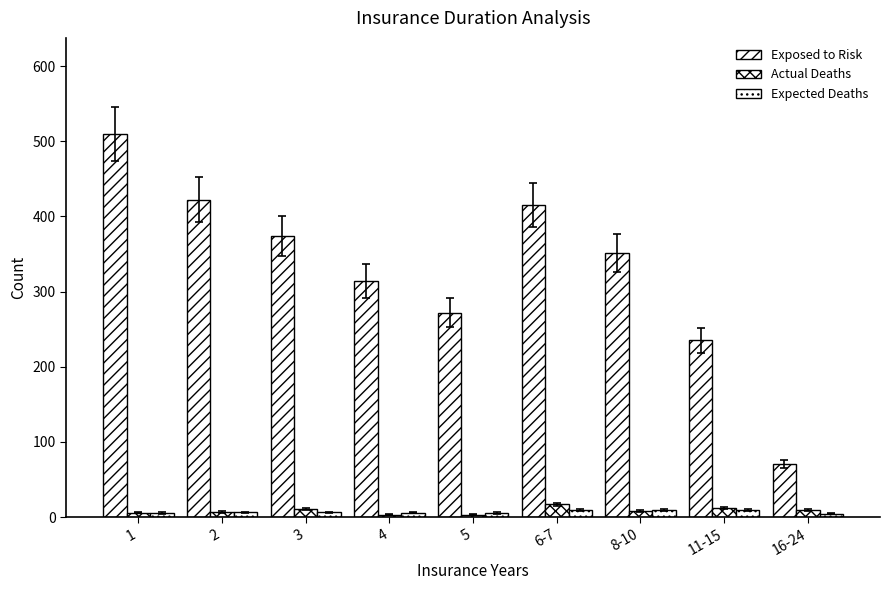

What is the smallest value displayed?

3.0